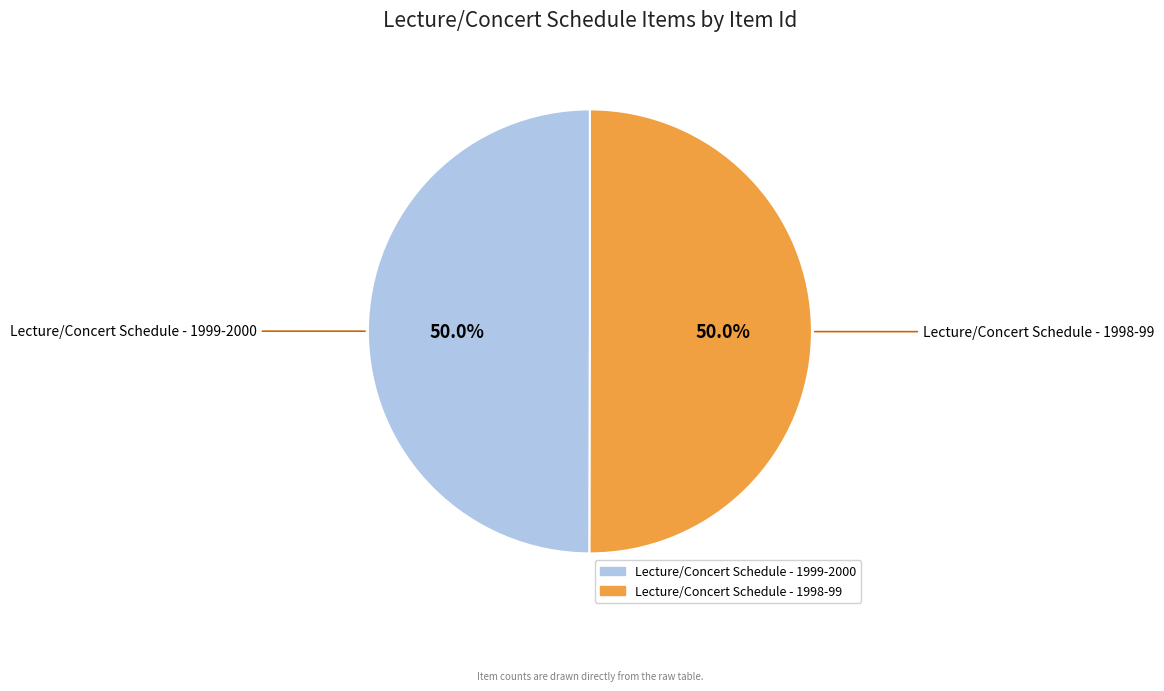

What is the ratio of the value at Lecture/Concert Schedule - 1998-99 to the value at Lecture/Concert Schedule - 1999-2000?

1.0